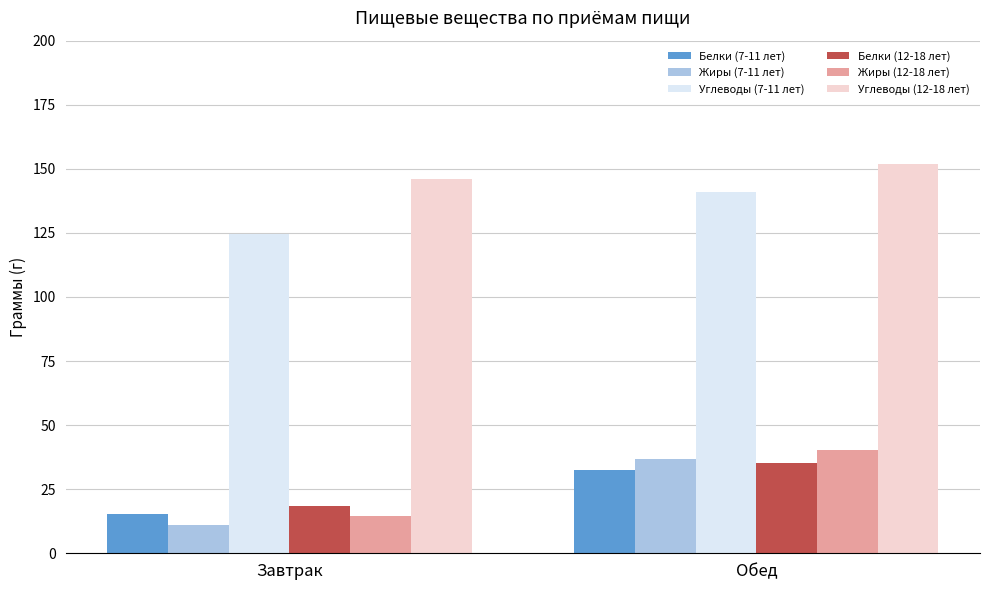

List the labels in order of Жиры (7-11 лет) value, largest first.

Обед, Завтрак